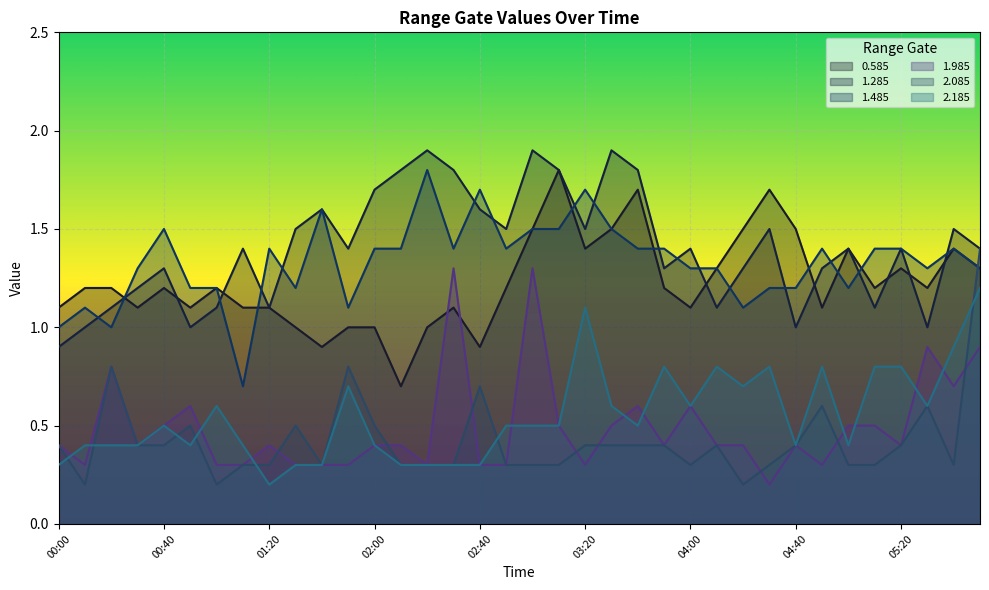

Reading left to right, extract all data points from this chart.

0.585: 1.1	1.2	1.2	1.1	1.2	1.1	1.2	1.1	1.1	1.0	0.9	1.0	1.0	0.7	1.0	1.1	0.9	1.2	1.5	1.8	1.4	1.5	1.7	1.2	1.1	1.3	1.5	1.7	1.5	1.1	1.4	1.2	1.3	1.2	1.4	1.3
1.285: 0.9	1.0	1.1	1.2	1.3	1.0	1.1	1.4	1.1	1.5	1.6	1.4	1.7	1.8	1.9	1.8	1.6	1.5	1.9	1.8	1.5	1.9	1.8	1.3	1.4	1.1	1.3	1.5	1.0	1.3	1.4	1.1	1.4	1.0	1.5	1.4
1.485: 1.0	1.1	1.0	1.3	1.5	1.2	1.2	0.7	1.4	1.2	1.6	1.1	1.4	1.4	1.8	1.4	1.7	1.4	1.5	1.5	1.7	1.5	1.4	1.4	1.3	1.3	1.1	1.2	1.2	1.4	1.2	1.4	1.4	1.3	1.4	1.3
1.985: 0.4	0.3	0.8	0.4	0.5	0.6	0.3	0.3	0.4	0.3	0.3	0.3	0.4	0.4	0.3	1.3	0.3	0.3	1.3	0.5	0.3	0.5	0.6	0.4	0.6	0.4	0.4	0.2	0.4	0.3	0.5	0.5	0.4	0.9	0.7	0.9
2.085: 0.4	0.2	0.8	0.4	0.4	0.5	0.2	0.3	0.3	0.5	0.3	0.8	0.5	0.3	0.3	0.3	0.7	0.3	0.3	0.3	0.4	0.4	0.4	0.4	0.3	0.4	0.2	0.3	0.4	0.6	0.3	0.3	0.4	0.6	0.3	1.4
2.185: 0.3	0.4	0.4	0.4	0.5	0.4	0.6	0.4	0.2	0.3	0.3	0.7	0.4	0.3	0.3	0.3	0.3	0.5	0.5	0.5	1.1	0.6	0.5	0.8	0.6	0.8	0.7	0.8	0.4	0.8	0.4	0.8	0.8	0.6	0.9	1.2